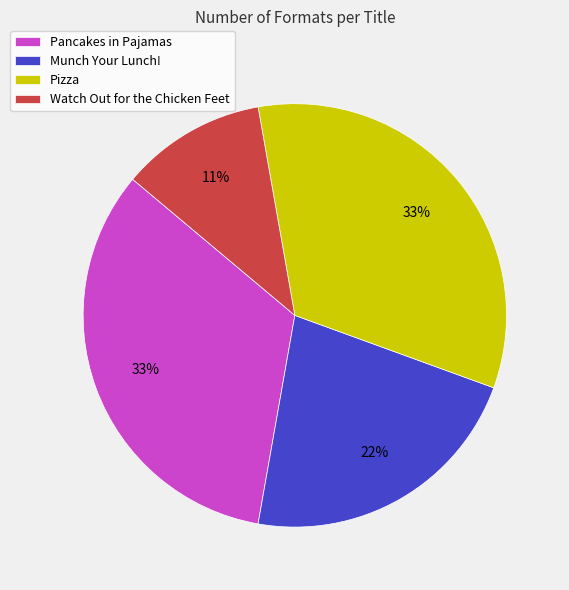

To the nearest percent, what is the difference between the Pizza and Watch Out for the Chicken Feet slice percentages?

22%